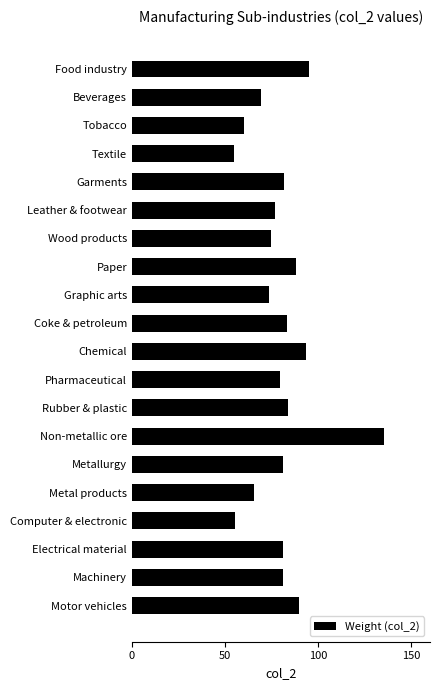

Count the number of categories in the chart.

20